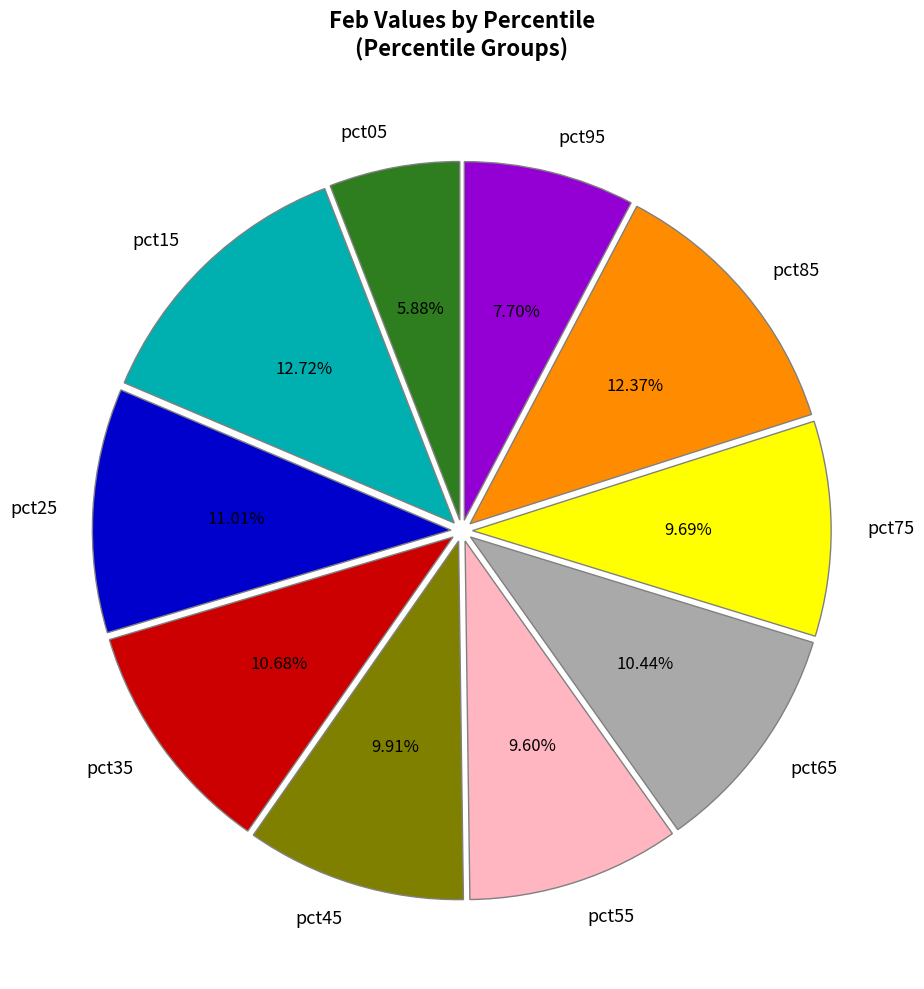

To the nearest percent, what is the difference between the largest and smallest slice percentages?

7%